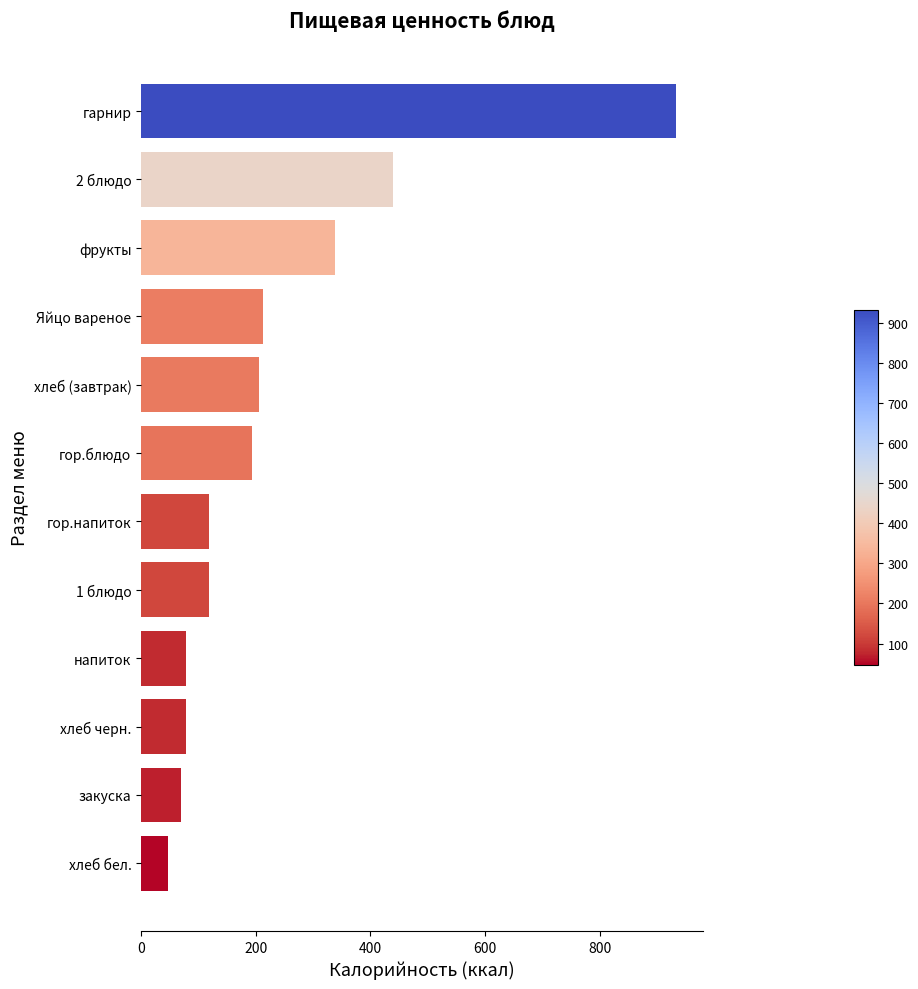

What is the change in value from хлеб бел. to 2 блюдо?

+393